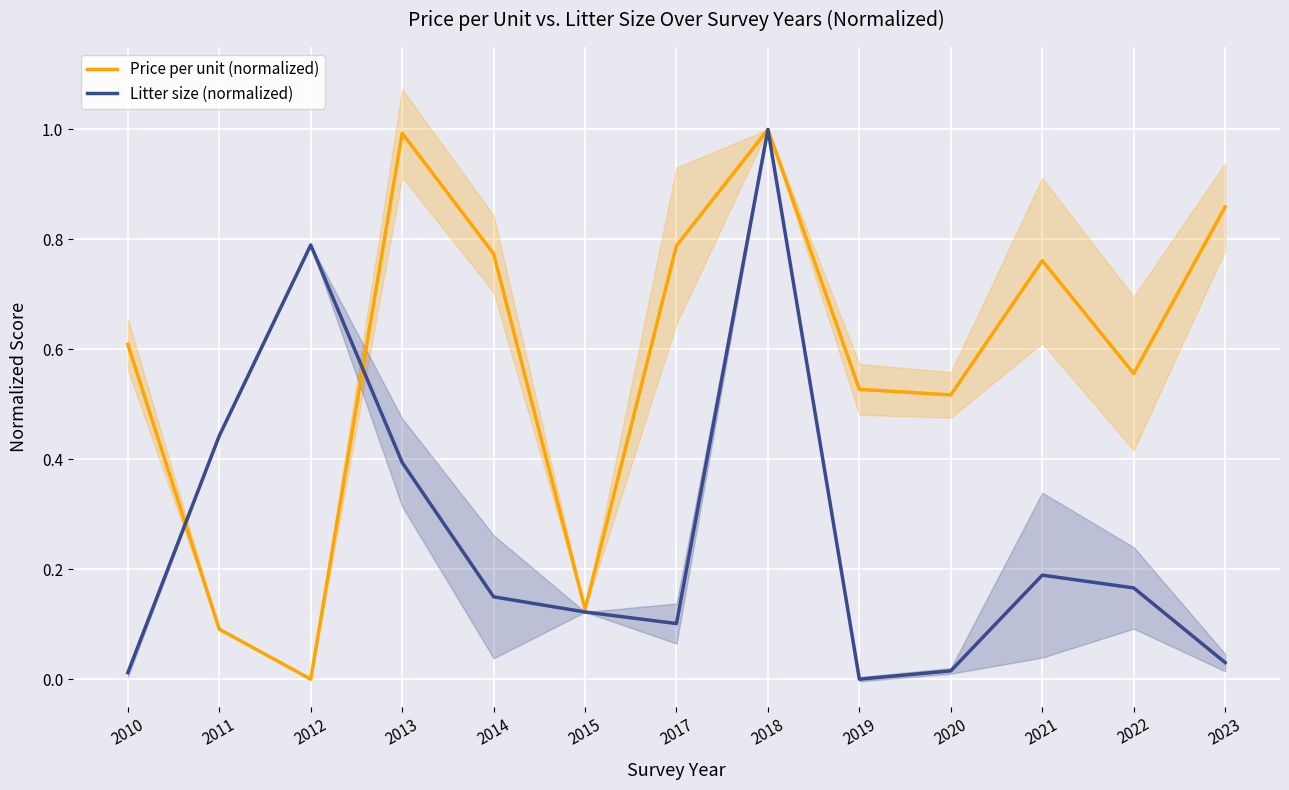

What is the difference between the highest and lowest values at 2019?

0.5